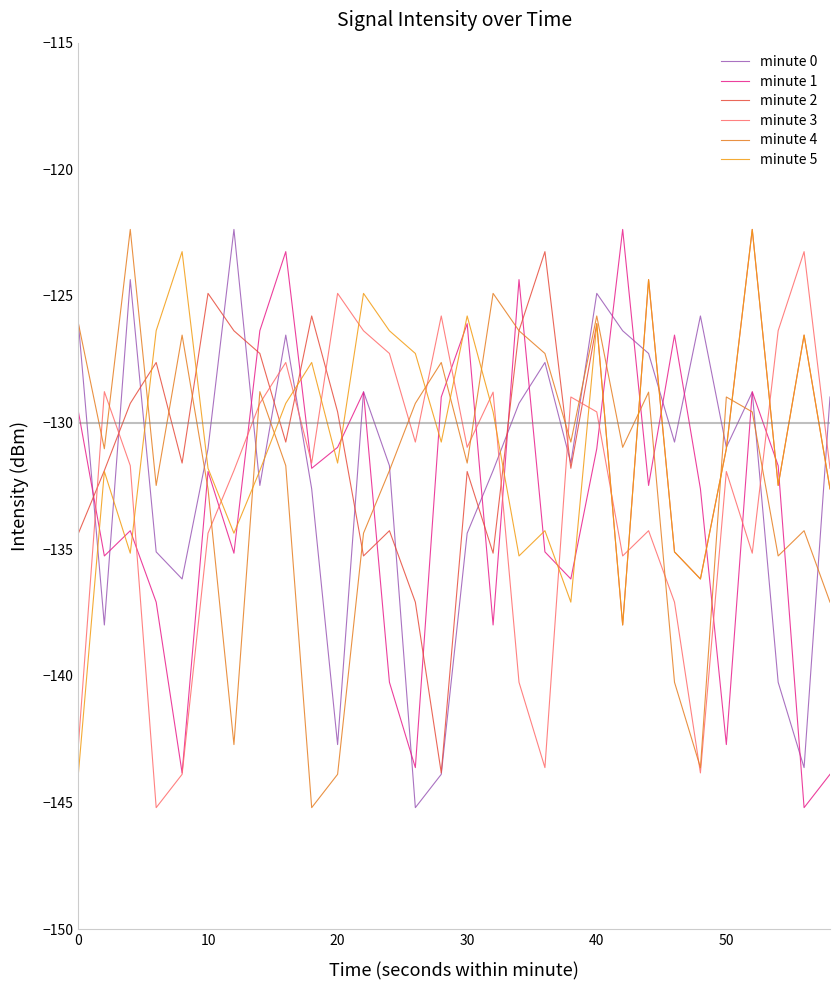

How many series are shown in this chart?

6